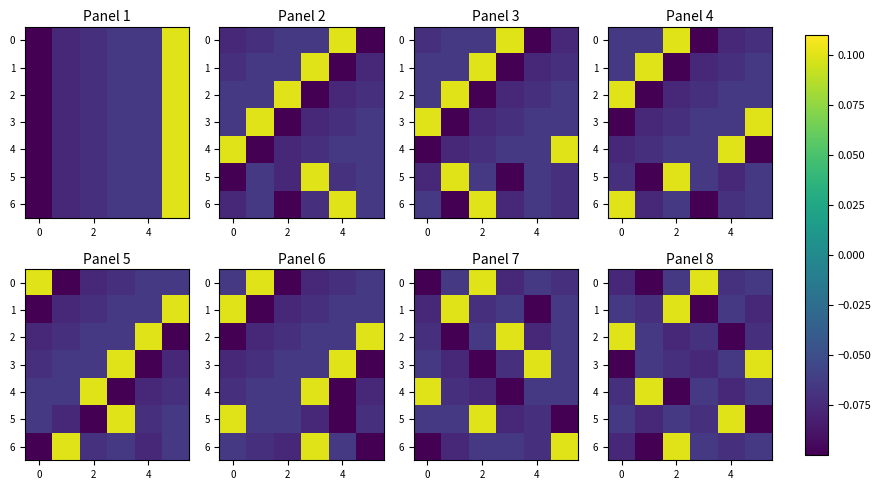

How many values in 6 are above zero?

1